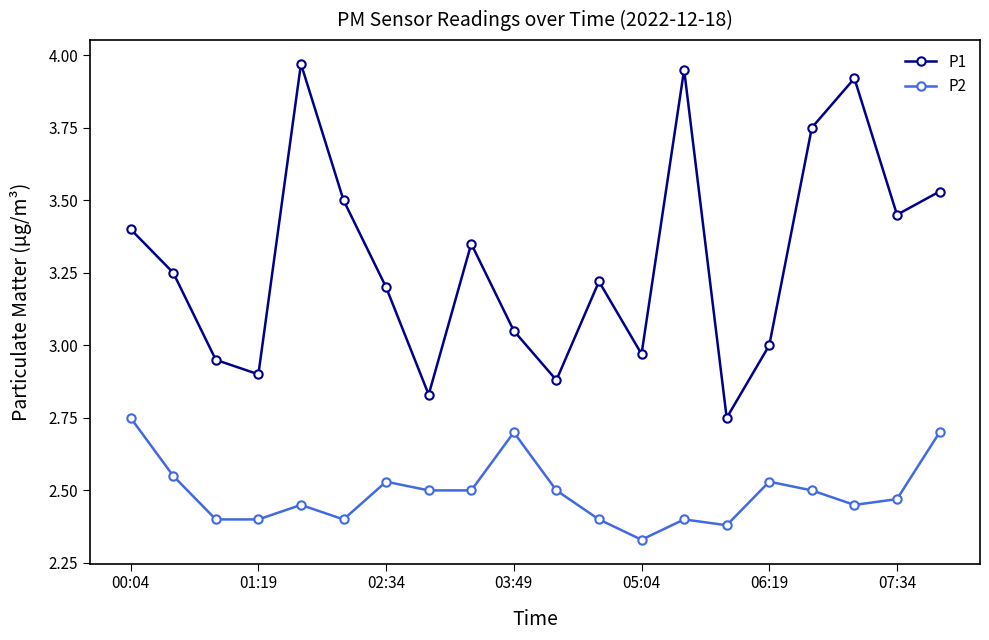

How many categories are shown in the chart?

20